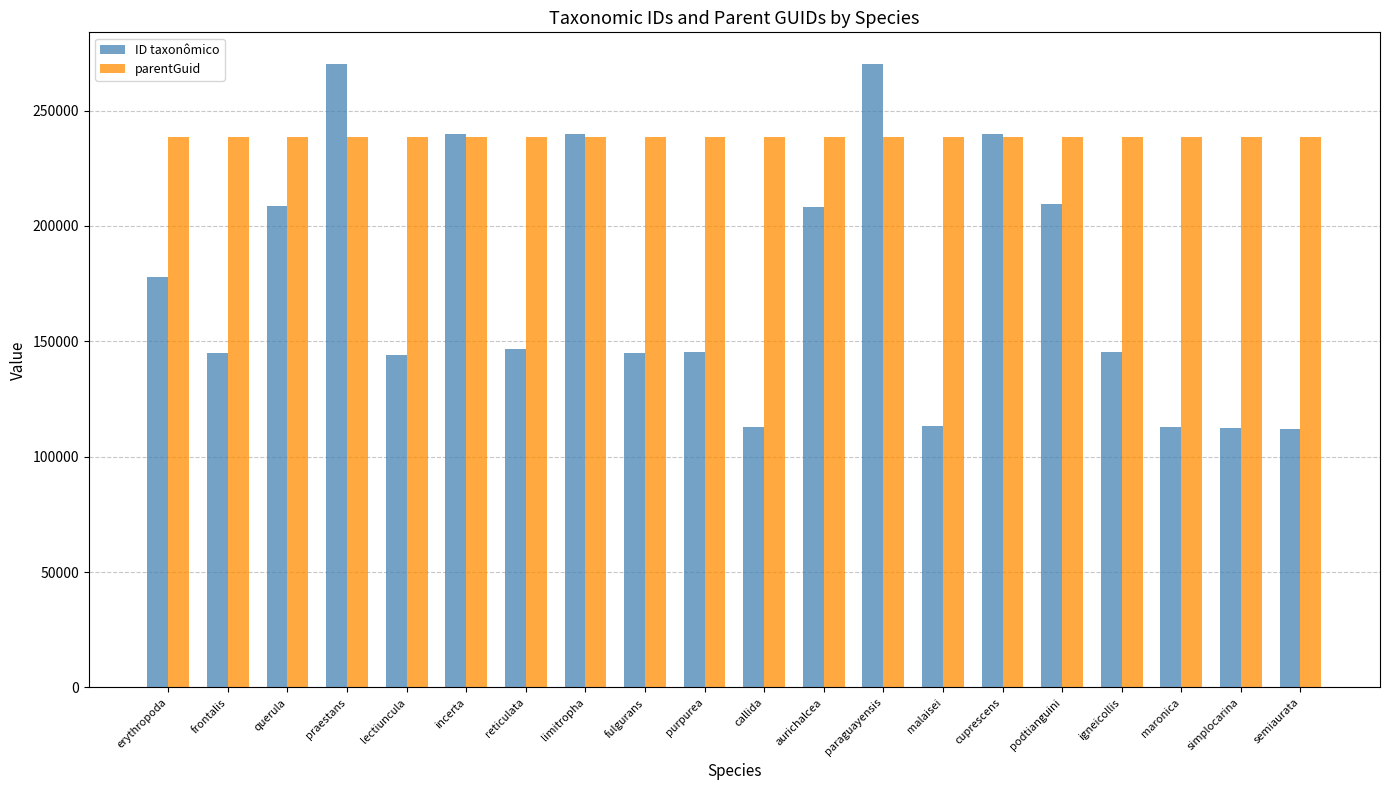

At maronica, list the series in order from largest to smallest.

parentGuid, ID taxonômico